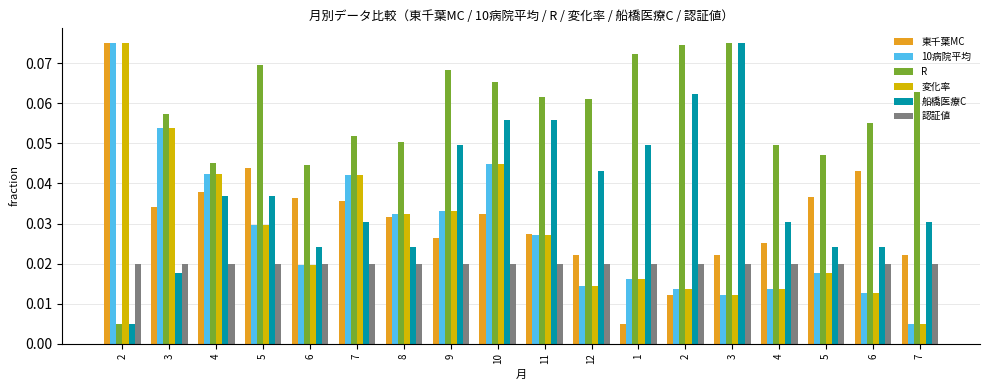

What is the label of the 4th bar from the right?

4